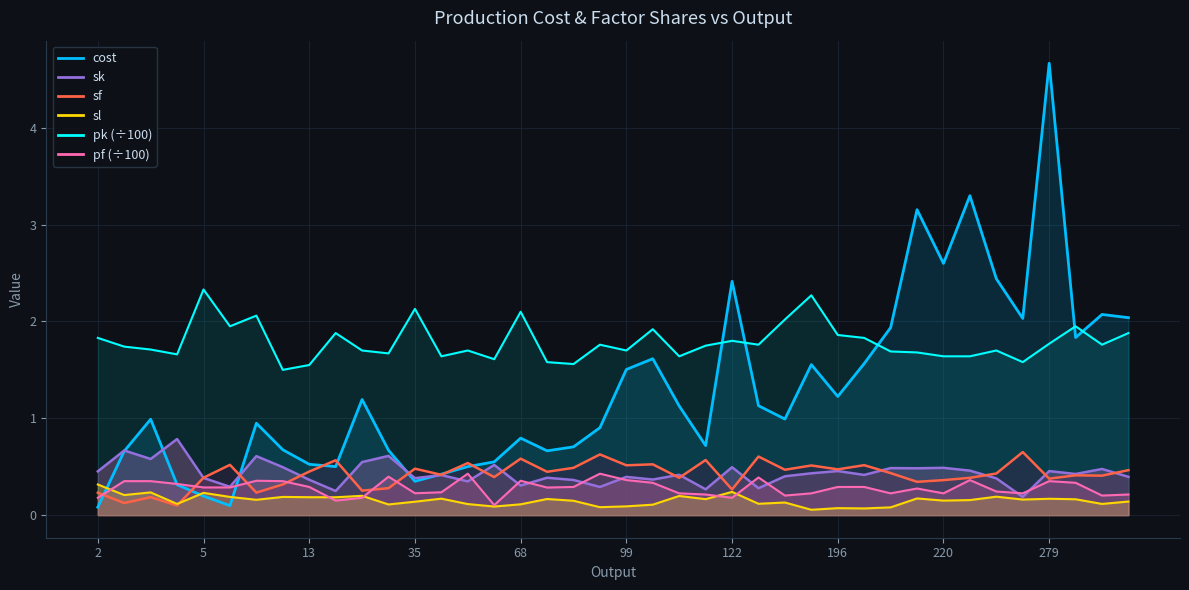

What is the value of the cost (line) point at the 11th from the left?

1.2